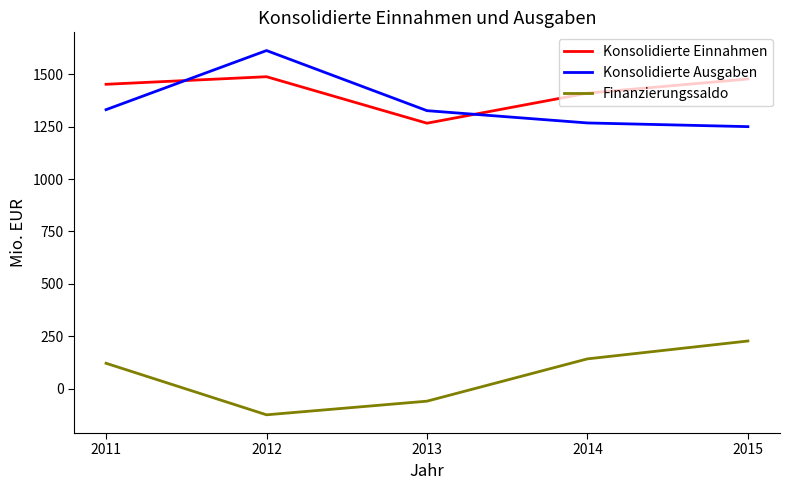

List the labels in order of Finanzierungssaldo value, largest first.

2015, 2014, 2011, 2013, 2012